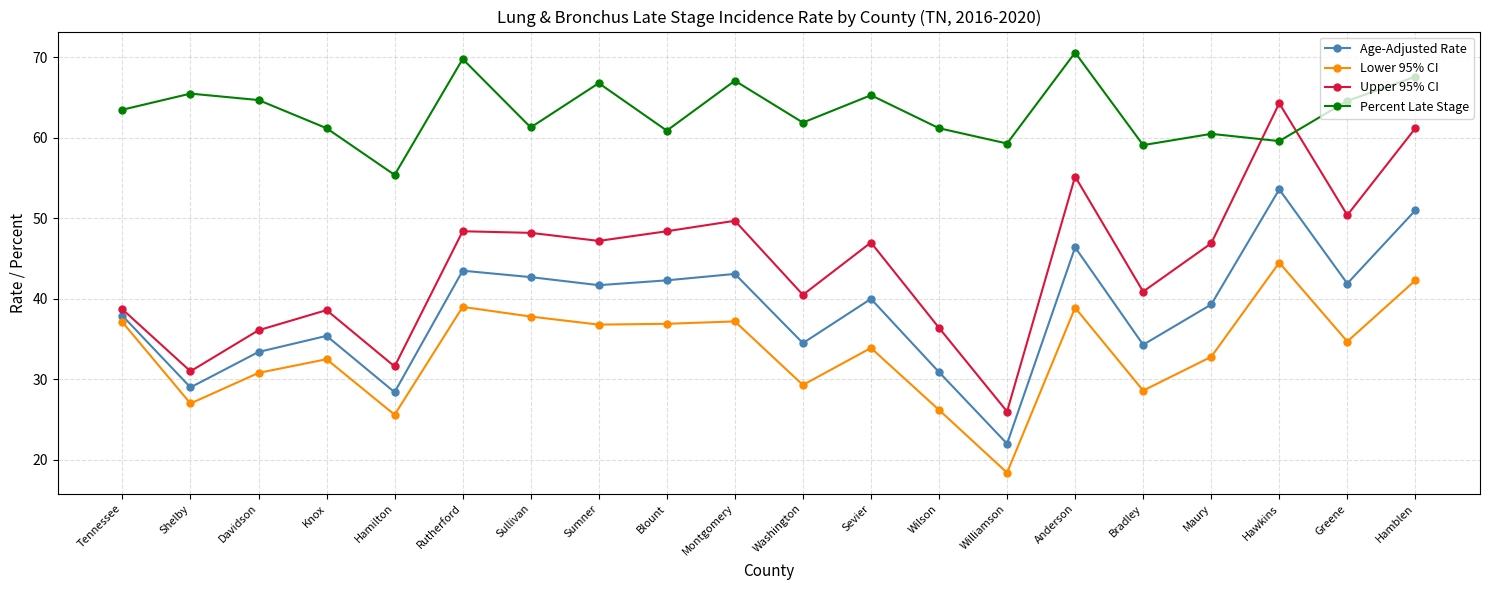

Is it true that Age-Adjusted Rate equals 72.8 at Sullivan?

False